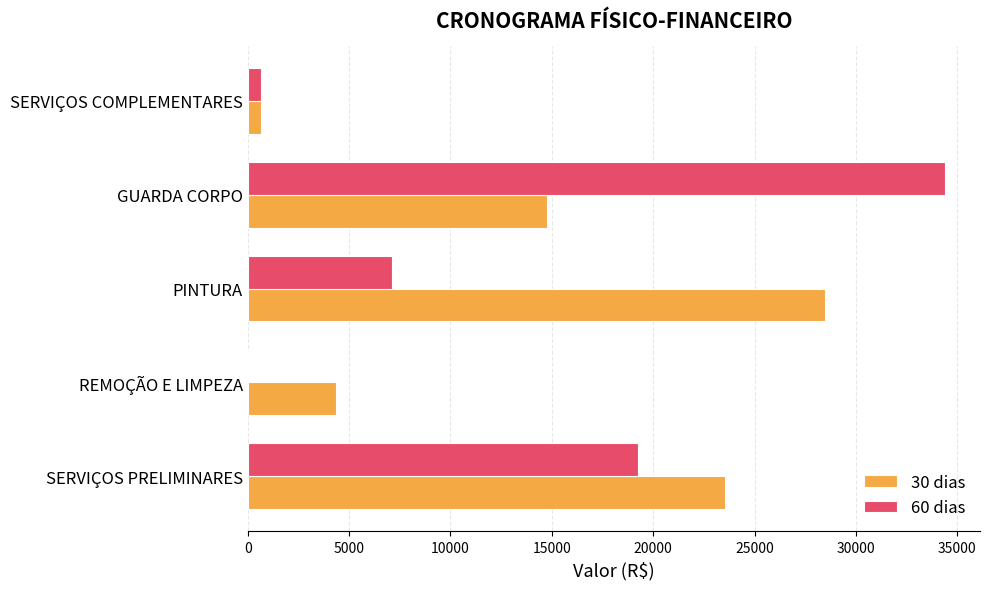

How many series are shown in this chart?

2